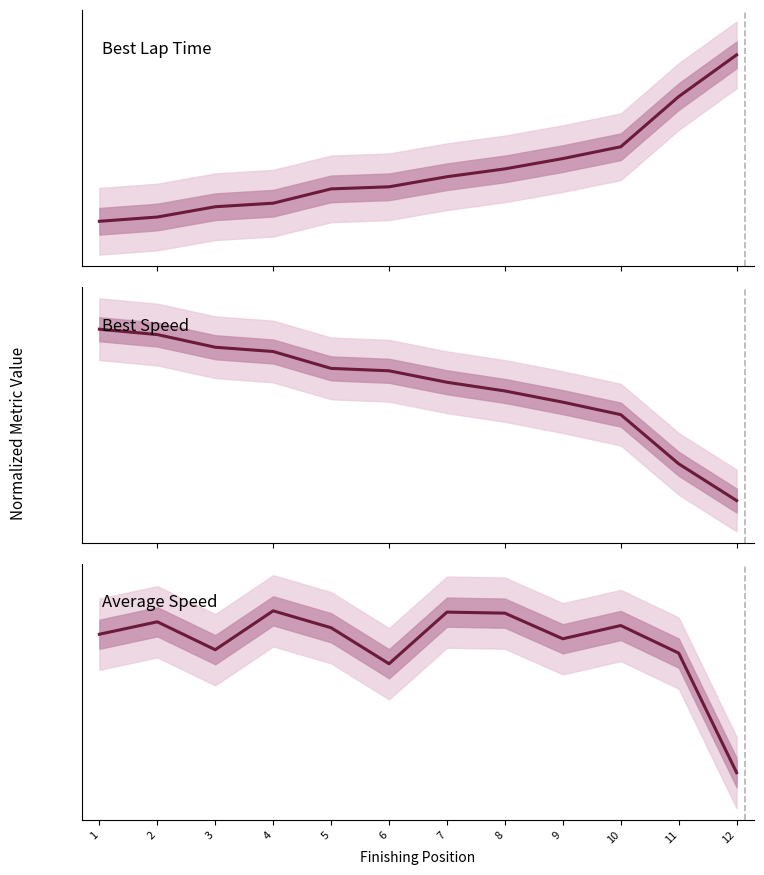

After their last crossing, which series has the higher values: Best Speed or Best Lap Time?

Best Lap Time